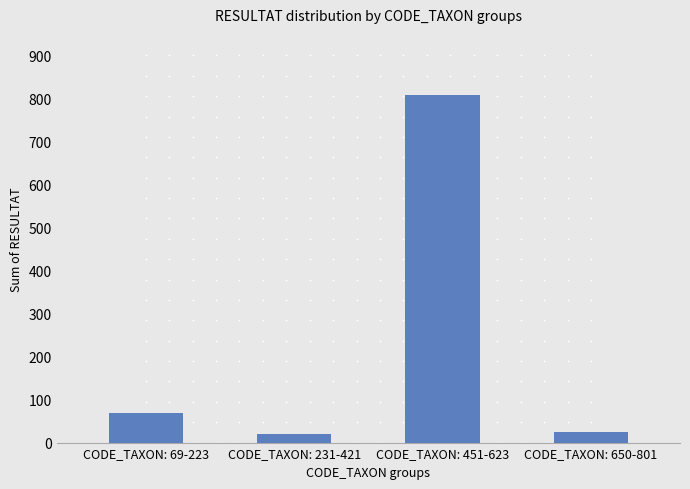

What is the change in value from CODE_TAXON: 69-223 to CODE_TAXON: 451-623?

+739